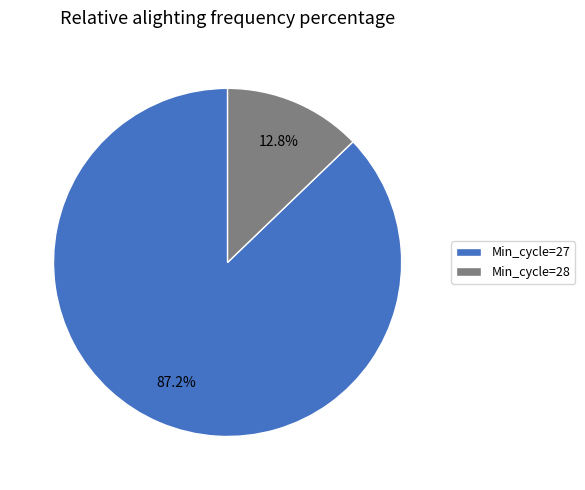

What is the smallest slice in the pie chart?

Min_cycle=28